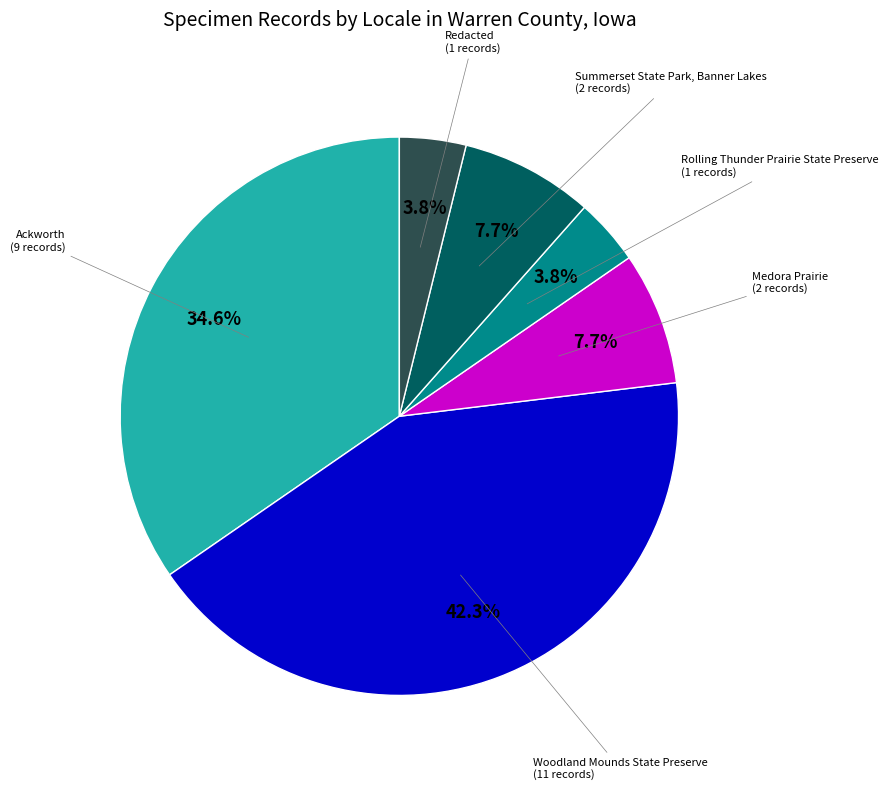

Count the number of slices in the pie.

6